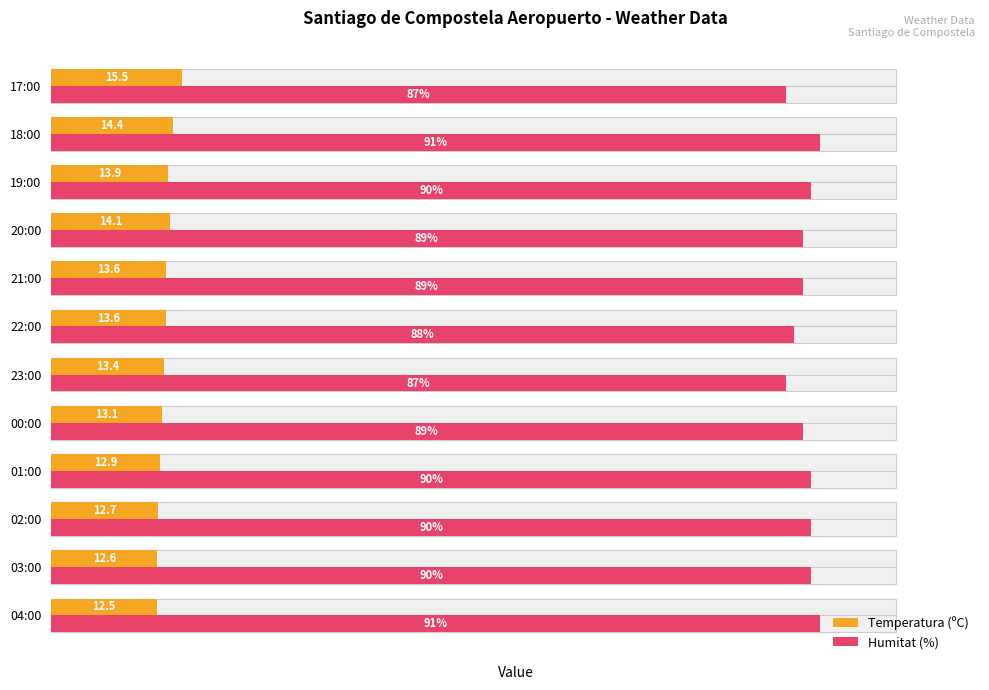

The value of Temperatura (ºC) at 21:00 is 22.8. True or false?

False